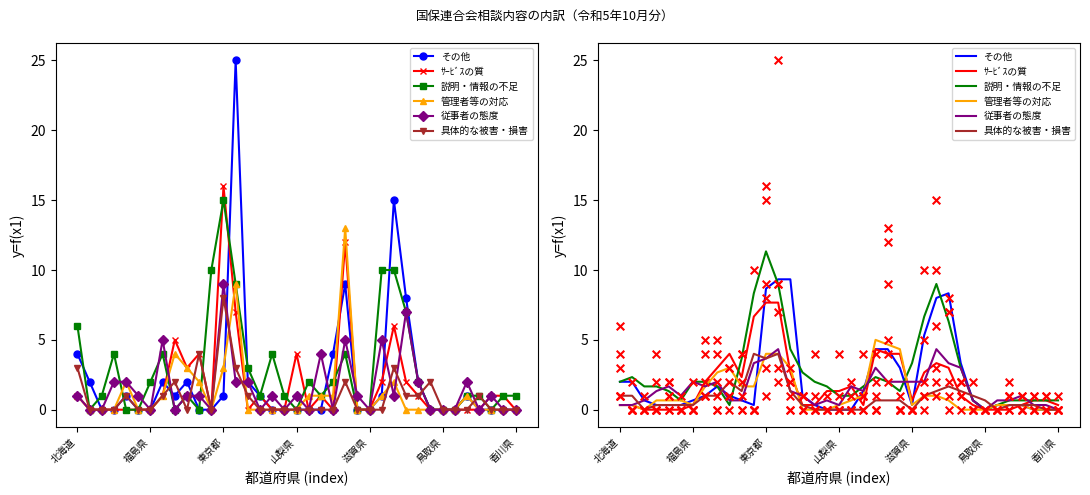

Which series has the largest total across all categories?

説明・情報の不足